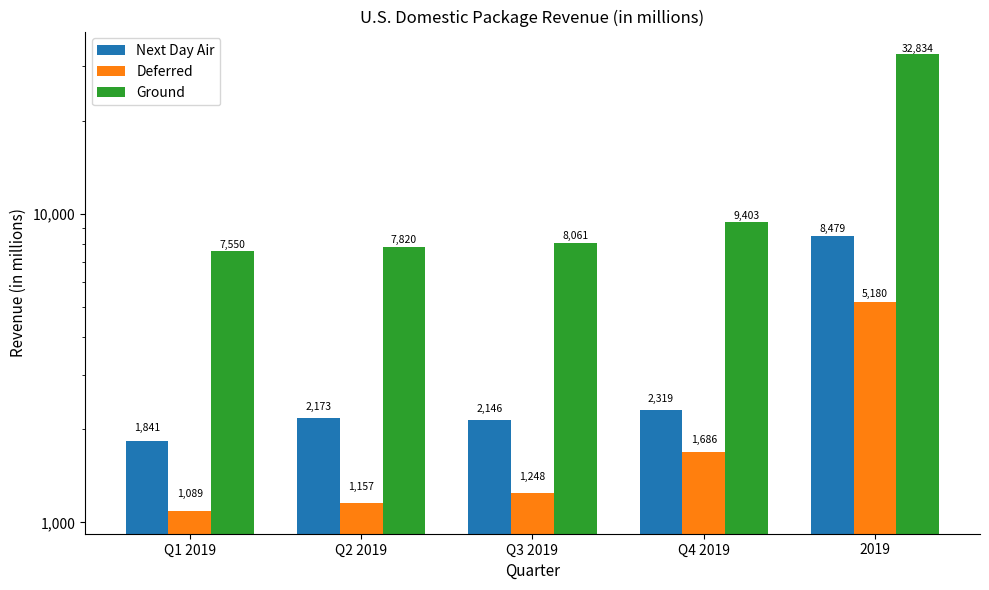

What are all the series names shown in the legend?

Next Day Air, Deferred, Ground